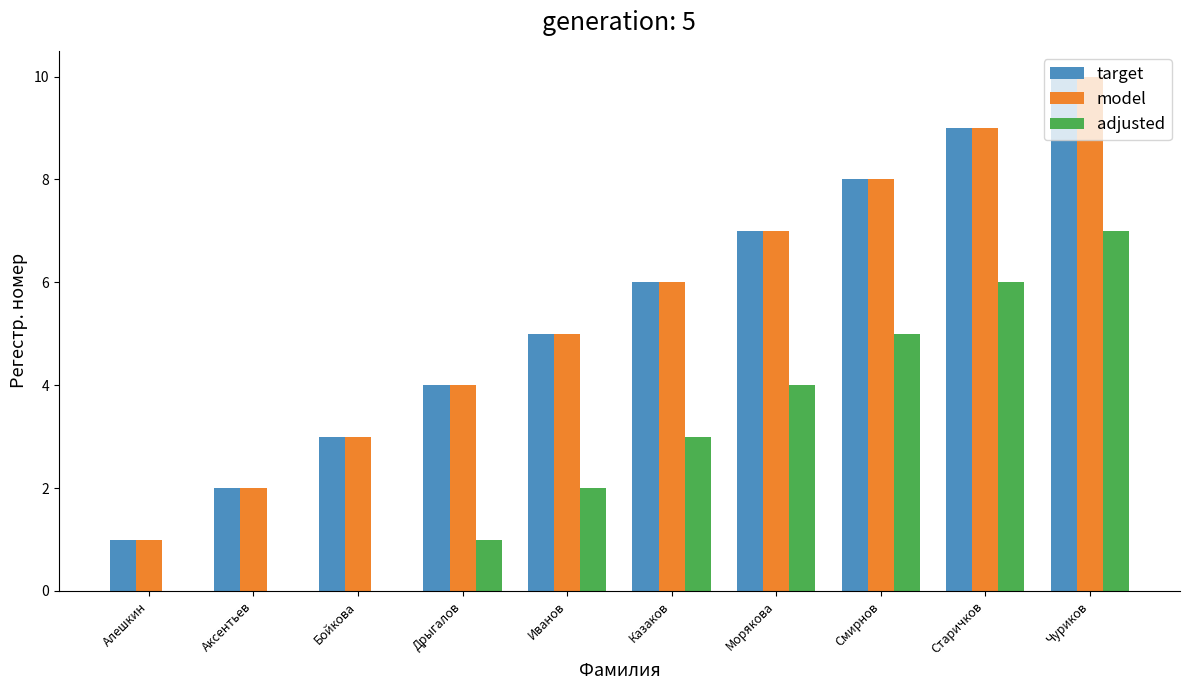

What value does the model series have at Иванов?

5